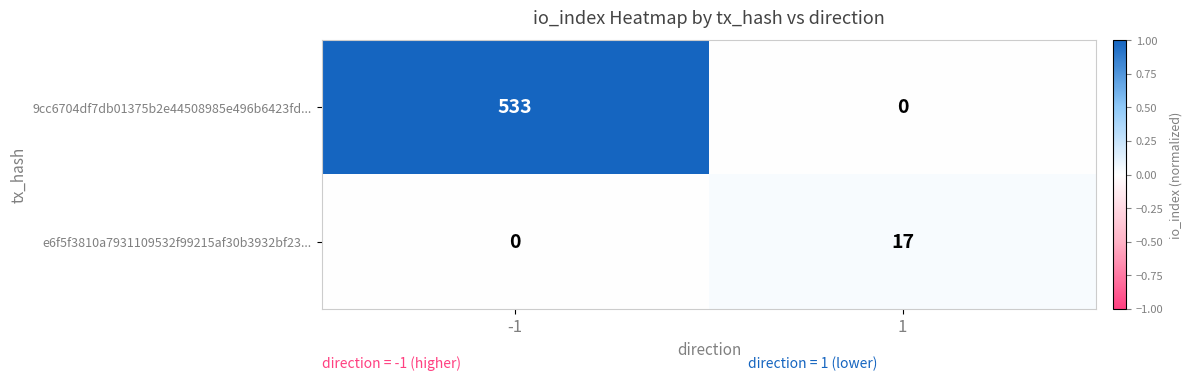

List the series in order of their peak value, lowest first.

e6f5f3810a7931109532f99215af30b3932bf23..., 9cc6704df7db01375b2e44508985e496b6423fd...